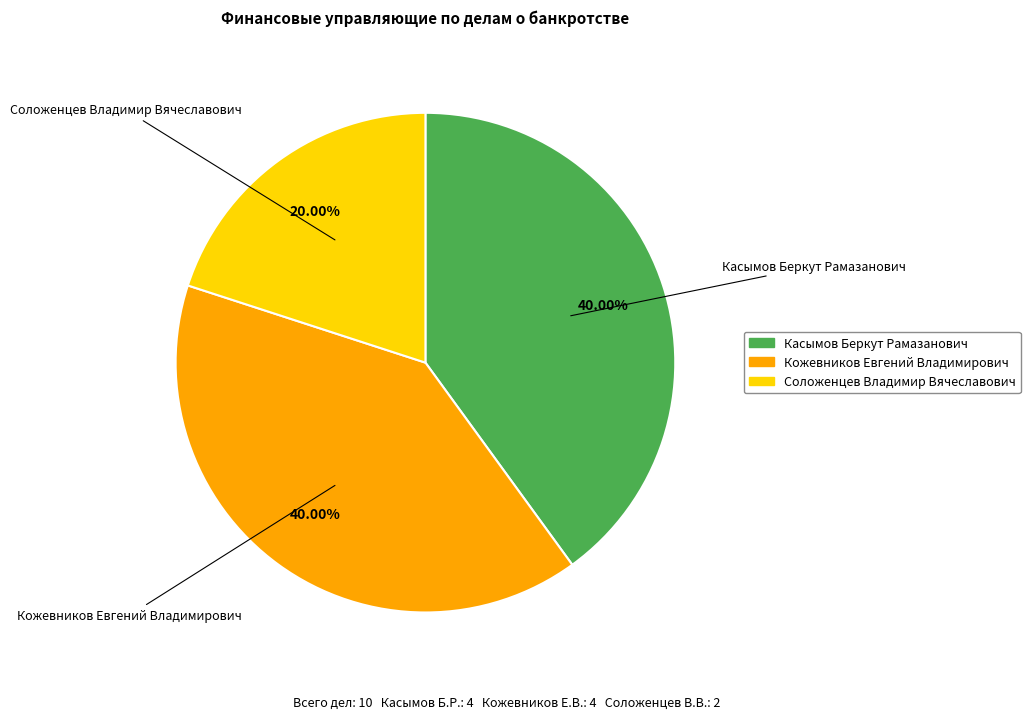

To the nearest percent, what portion does Кожевников Евгений Владимирович represent?

40%